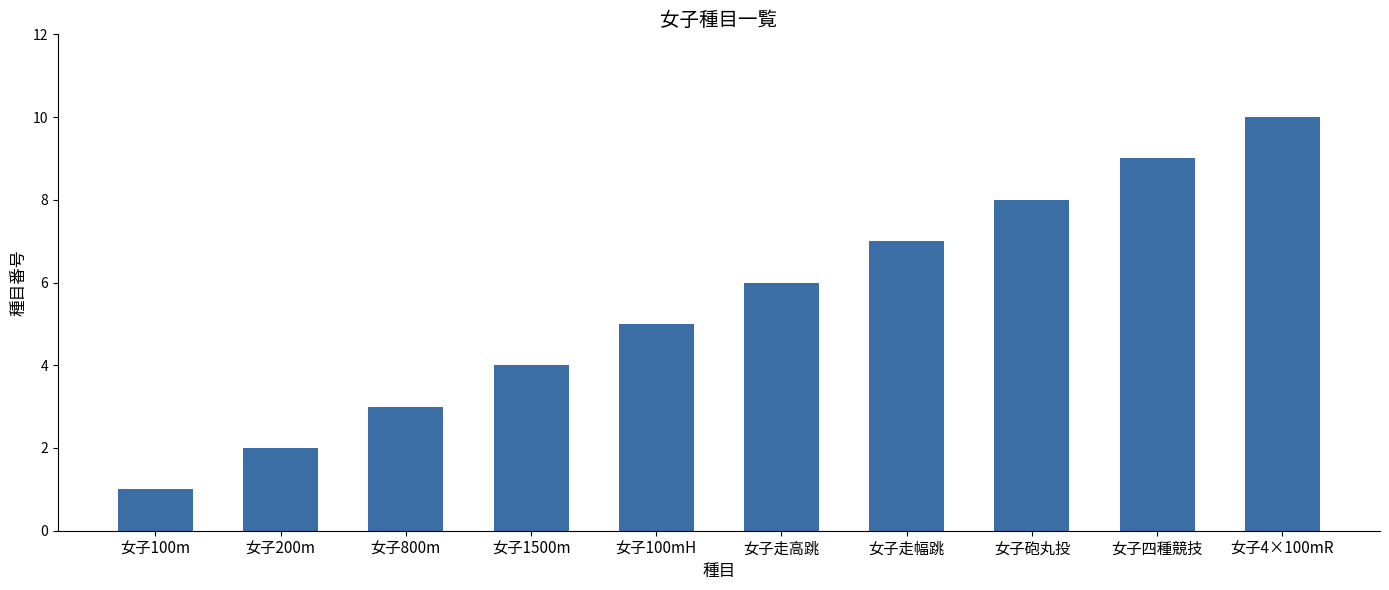

What is the approximate value at 女子200m?

2